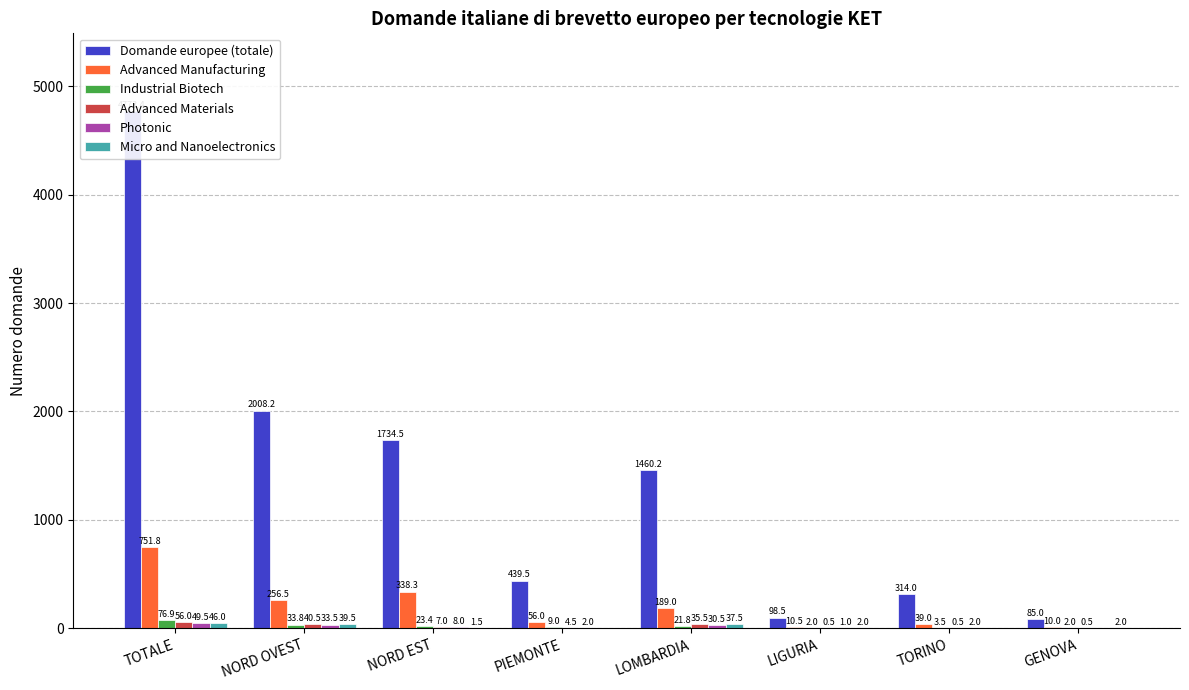

Is the value of Photonic at NORD EST greater than the value of Advanced Manufacturing at NORD EST?

No